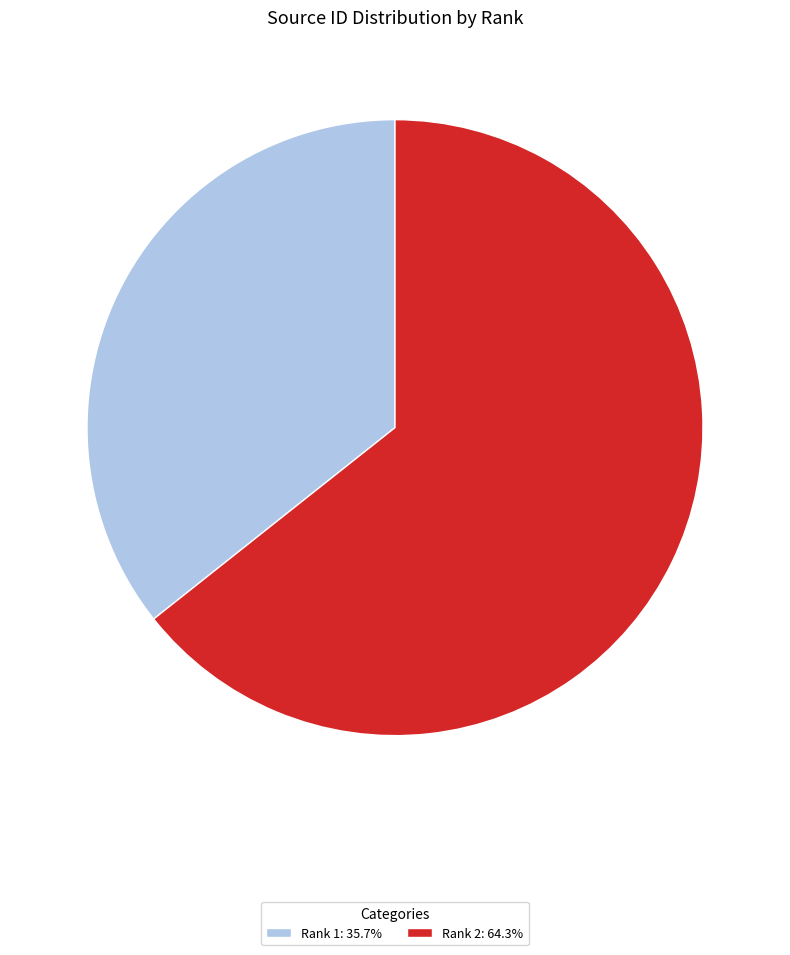

Is the sum of Rank 1: 35.7% and Rank 2: 64.3% greater than half?

Yes